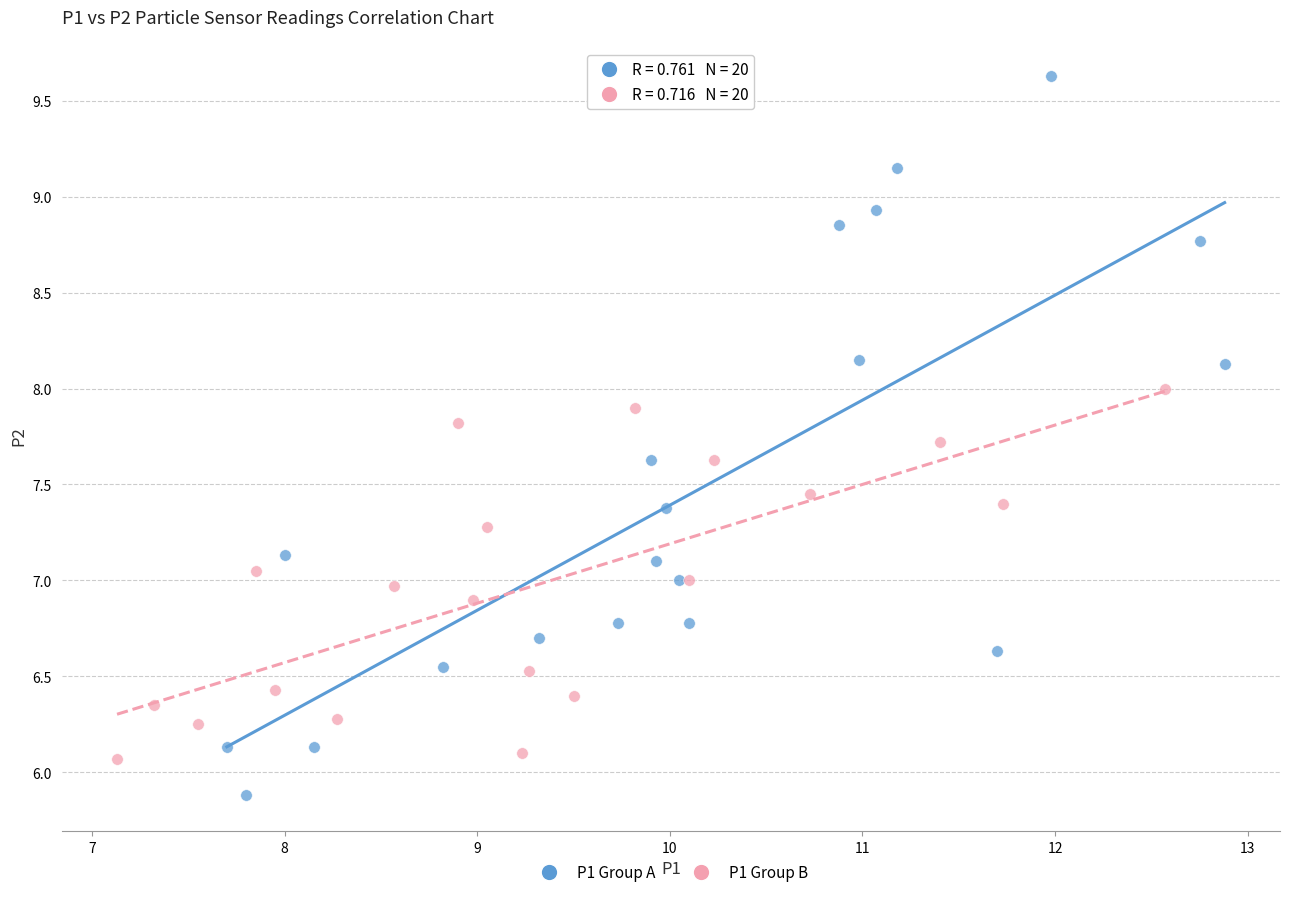

Which series reaches the maximum Y coordinate?

P1 Group A